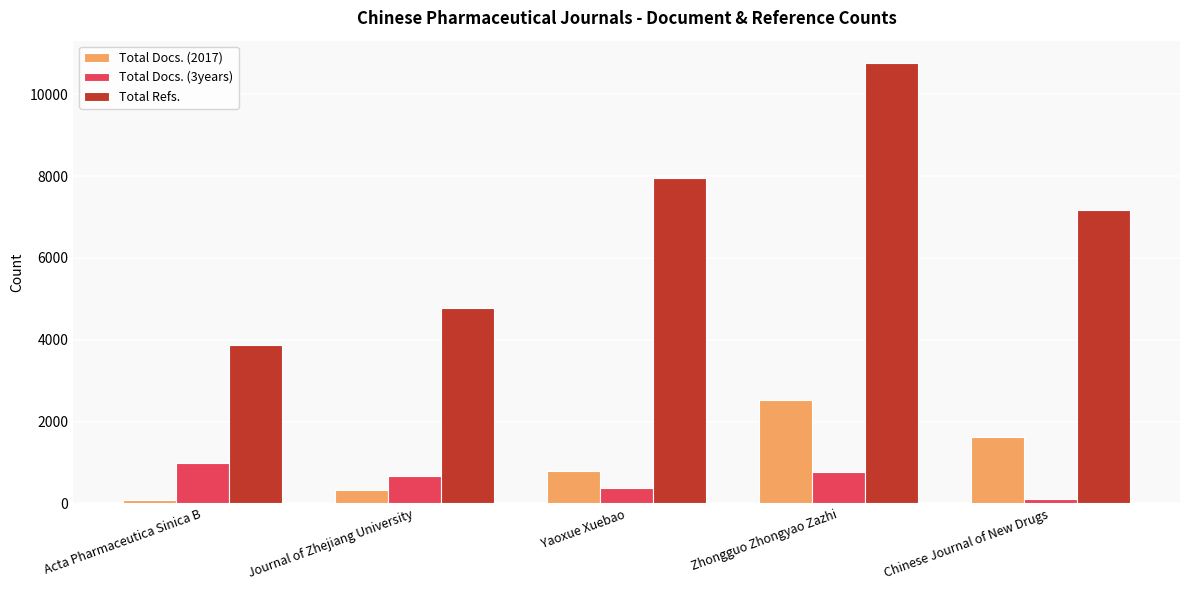

What is the sum of the Total Docs. (3years) values at Chinese Journal of New Drugs and Zhongguo Zhongyao Zazhi?

878